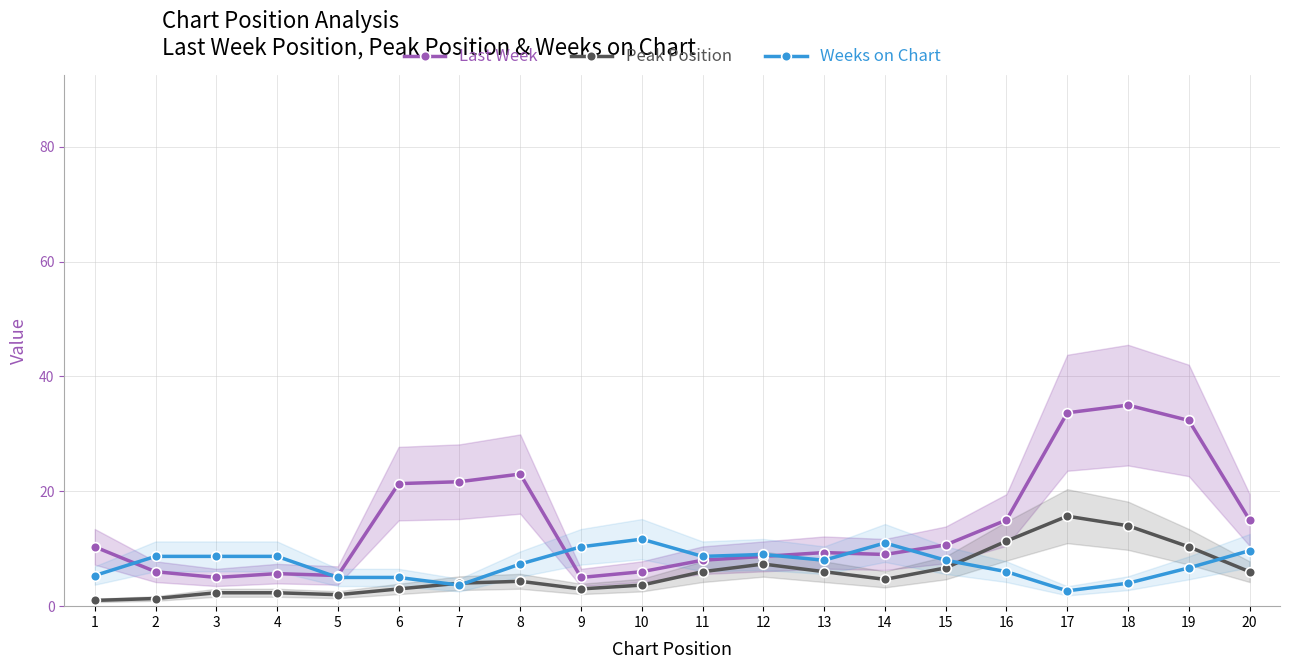

True or false: Peak Position has more than 2 interior local peaks.

True